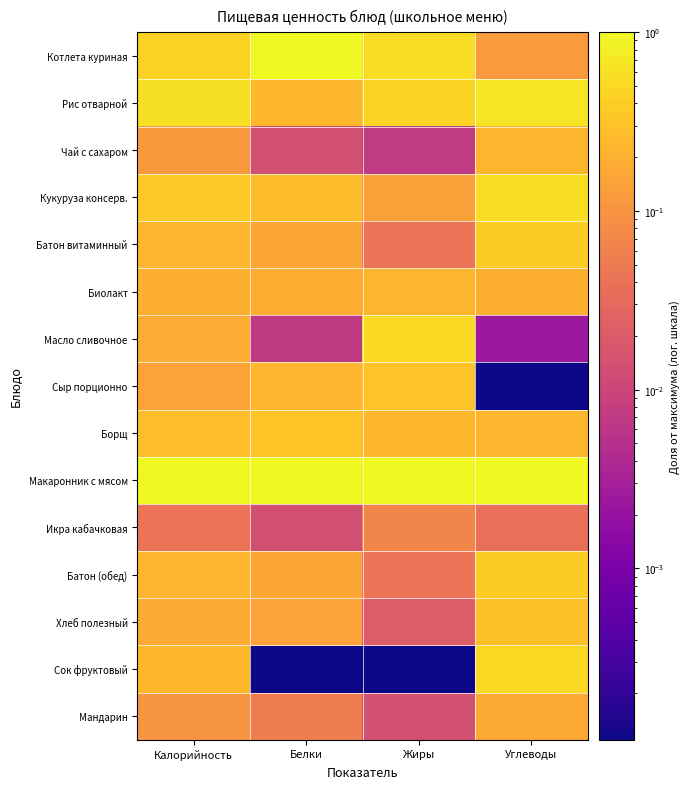

Reading left to right, list all the values displayed in this chart.

Котлета куриная: Калорийность=0.4	Белки=1.0	Жиры=0.6	Углеводы=0.1
Рис отварной: Калорийность=0.6	Белки=0.3	Жиры=0.4	Углеводы=0.7
Чай с сахаром: Калорийность=0.1	Белки=0.0	Жиры=0.0	Углеводы=0.2
Кукуруза консерв.: Калорийность=0.4	Белки=0.3	Жиры=0.1	Углеводы=0.6
Батон витаминный: Калорийность=0.2	Белки=0.2	Жиры=0.0	Углеводы=0.4
Биолакт: Калорийность=0.2	Белки=0.2	Жиры=0.2	Углеводы=0.2
Масло сливочное: Калорийность=0.2	Белки=0.0	Жиры=0.5	Углеводы=0.0
Сыр порционно: Калорийность=0.2	Белки=0.2	Жиры=0.3	Углеводы=0.0
Борщ: Калорийность=0.3	Белки=0.3	Жиры=0.3	Углеводы=0.2
Макаронник с мясом: Калорийность=1.0	Белки=1.0	Жиры=1.0	Углеводы=1.0
Икра кабачковая: Калорийность=0.0	Белки=0.0	Жиры=0.1	Углеводы=0.0
Батон (обед): Калорийность=0.2	Белки=0.2	Жиры=0.0	Углеводы=0.4
Хлеб полезный: Калорийность=0.2	Белки=0.1	Жиры=0.0	Углеводы=0.3
Сок фруктовый: Калорийность=0.3	Белки=0.0	Жиры=0.0	Углеводы=0.5
Мандарин: Калорийность=0.1	Белки=0.1	Жиры=0.0	Углеводы=0.2